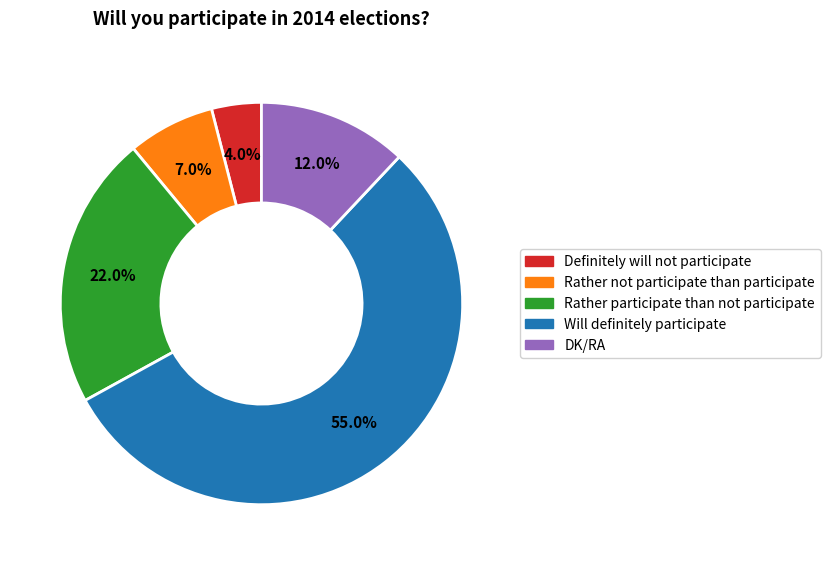

The Rather participate than not participate slice represents 22% of the pie. True or false?

True